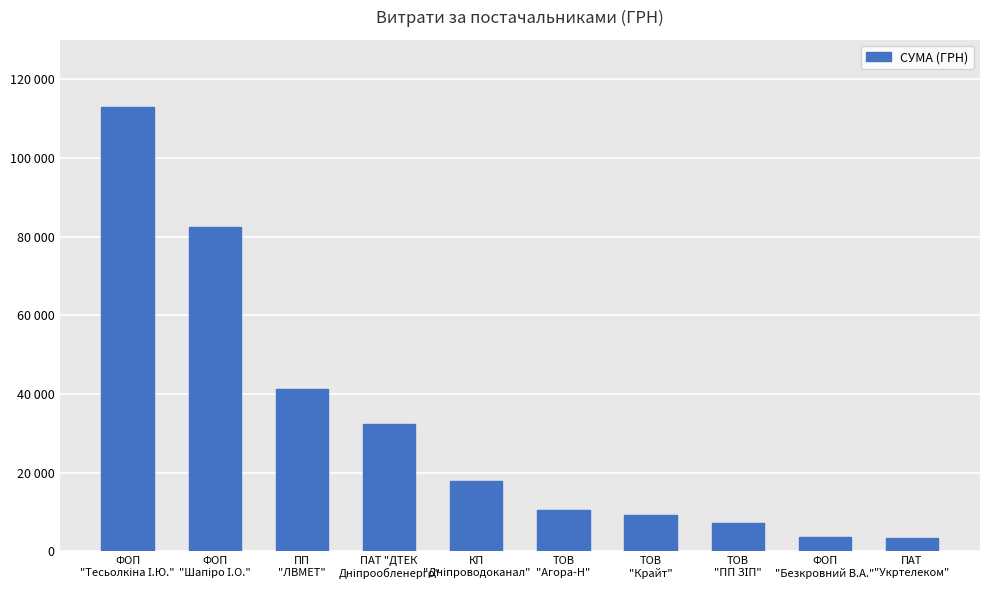

Are the bars horizontal?

No